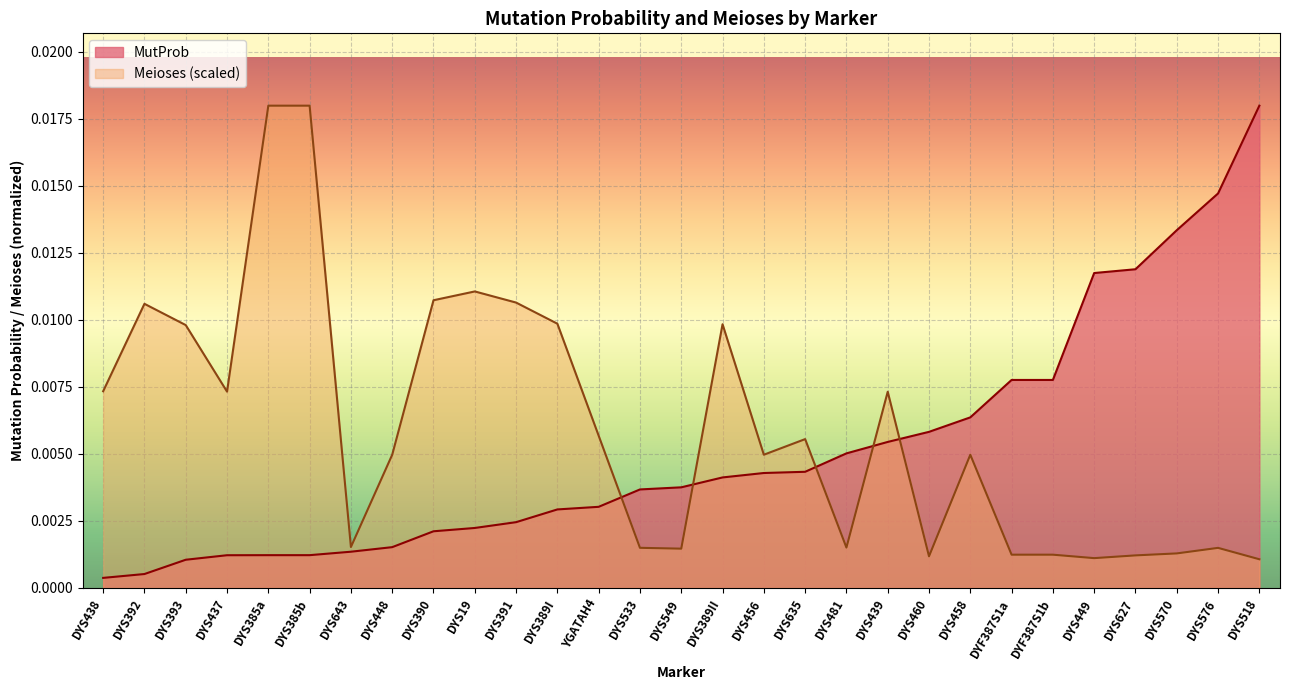

Where do MutProb and Meioses_scaled first cross each other?

YGATAH4 and DYS533